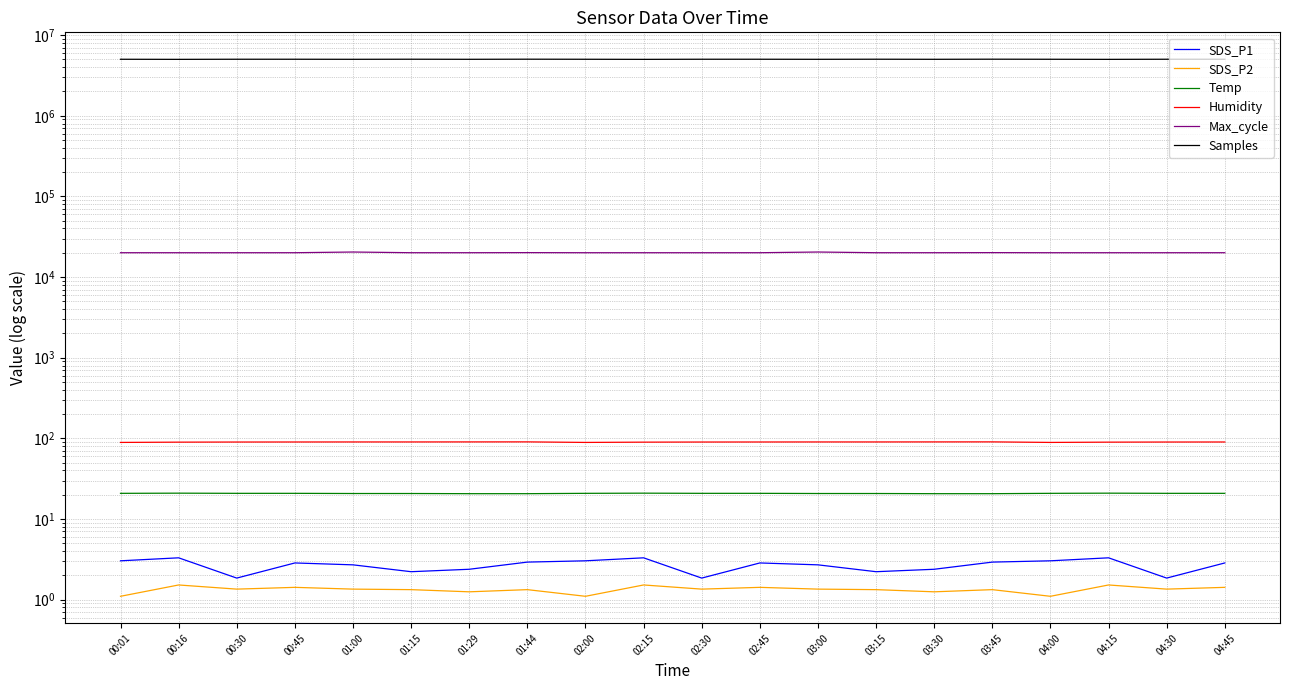

The value of SDS_P1 at 02:45 is 4.4. True or false?

False